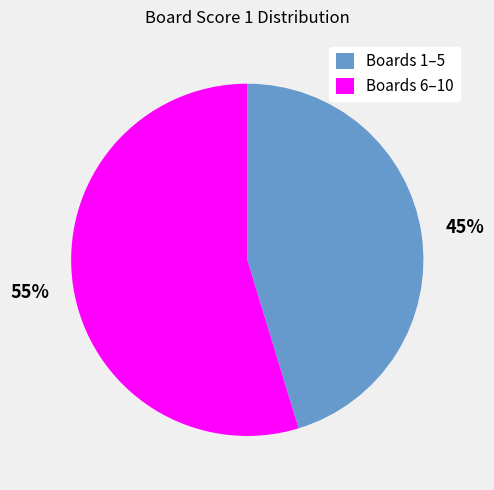

Rank the categories by value from lowest to highest.

Boards 1–5, Boards 6–10